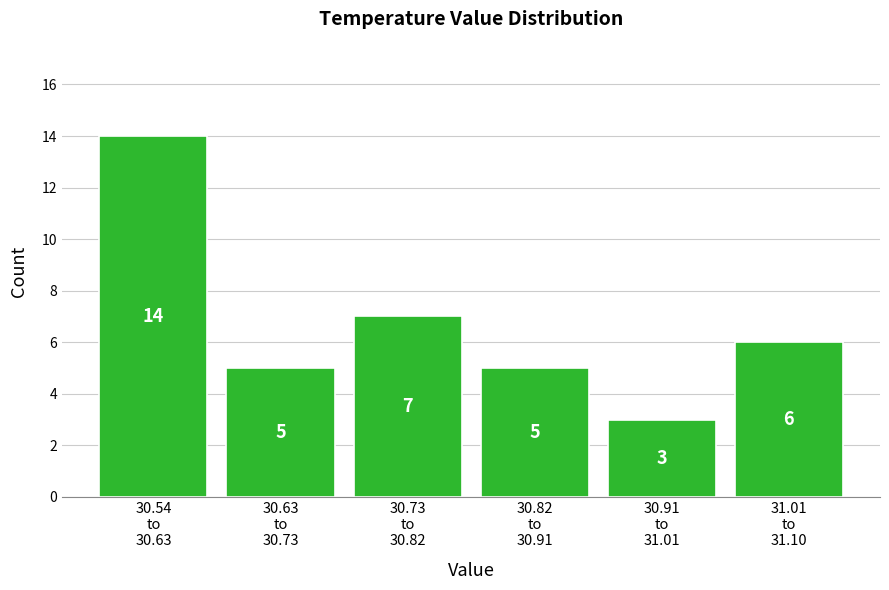

Reading left to right, transcribe all the data shown in this chart.

14	5	7	5	3	6